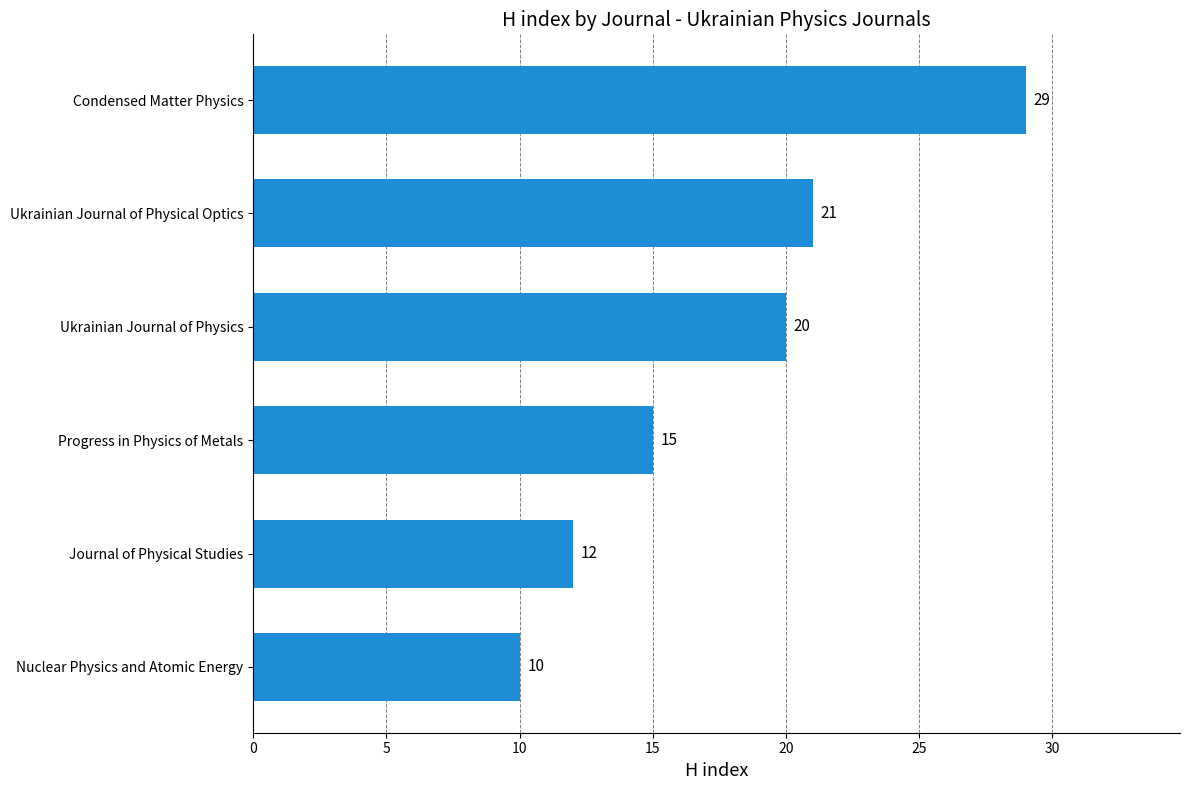

Rank the categories by value from lowest to highest.

Nuclear Physics and Atomic Energy, Journal of Physical Studies, Progress in Physics of Metals, Ukrainian Journal of Physics, Ukrainian Journal of Physical Optics, Condensed Matter Physics